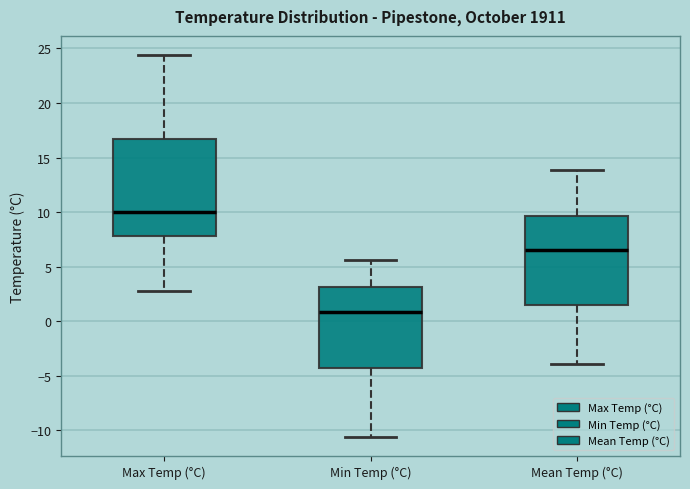

Where does the median line of the box for Min Temp (°C) sit on the y-axis? The values are not printed on the chart, so give them approximately, as read against the axis.

1.0